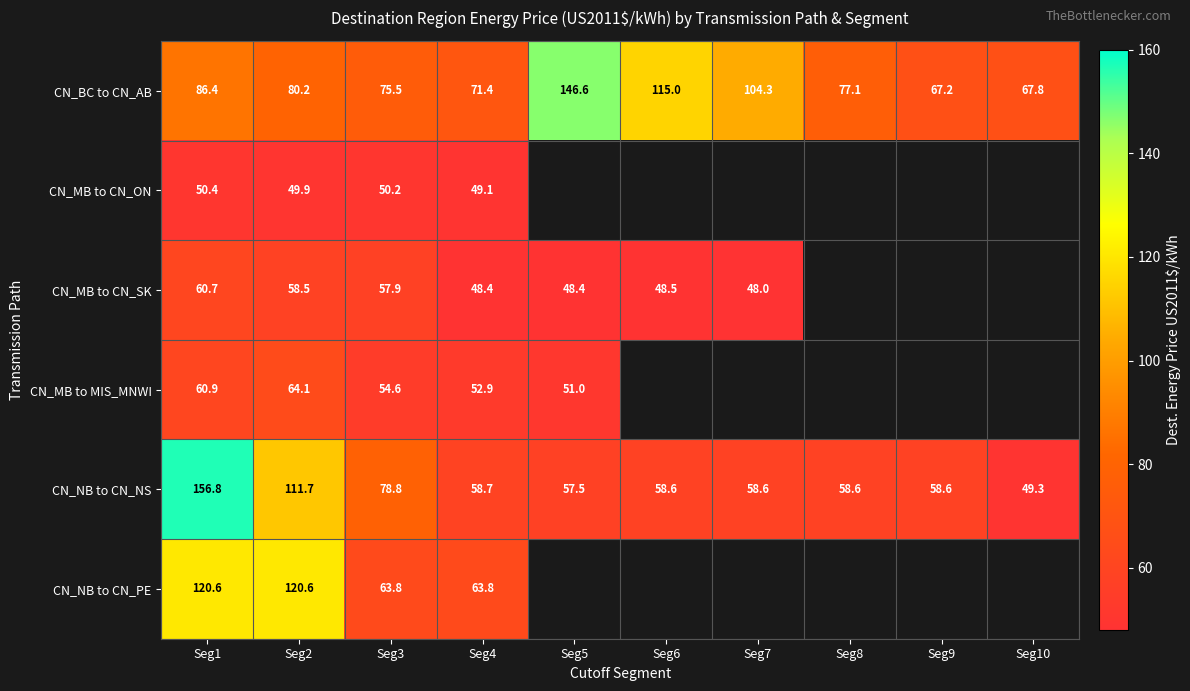

The value of CN_NB to CN_PE at Seg4 is 39.6. True or false?

False